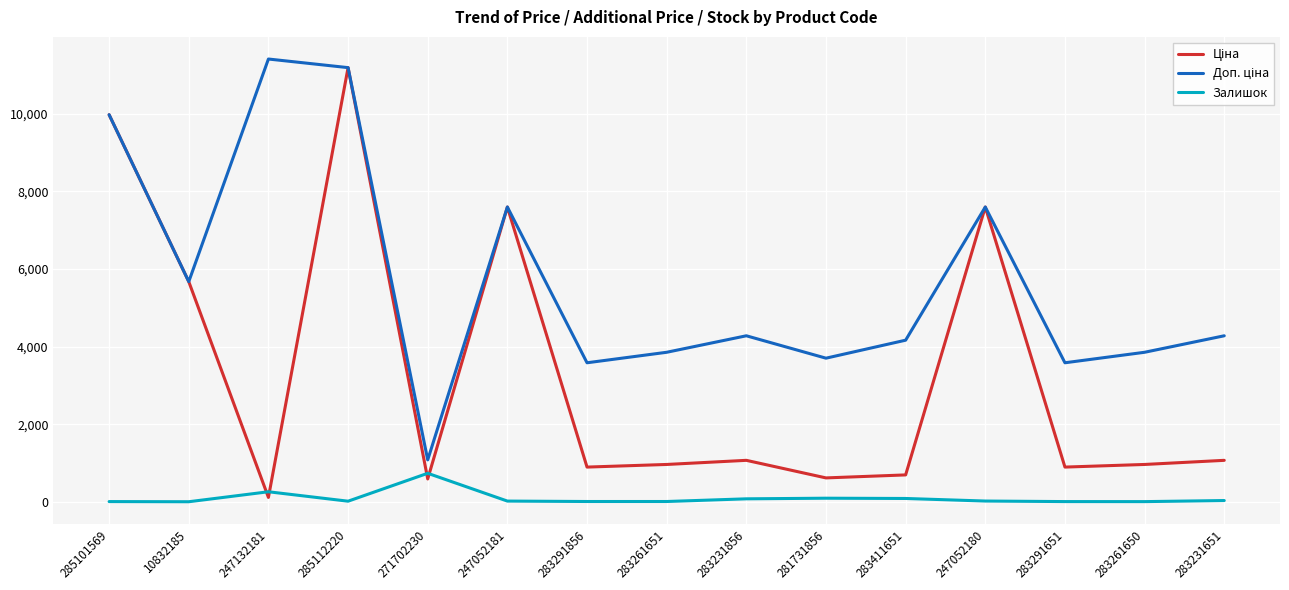

What is the highest value of the Залишок series?

736.0